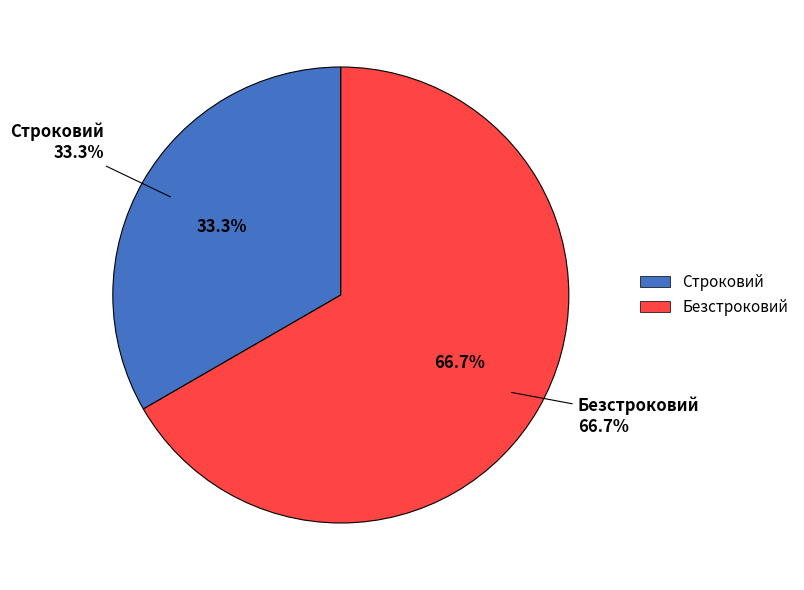

How much of the chart is everything except Строковий?

66.7%